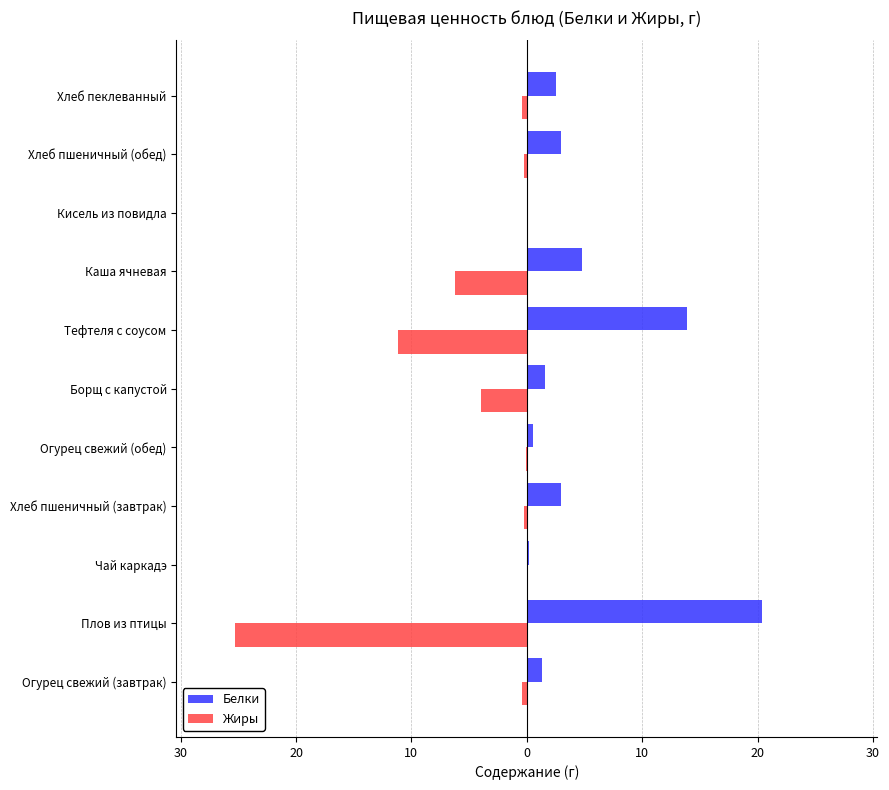

What is the maximum value shown in the chart?

20.4